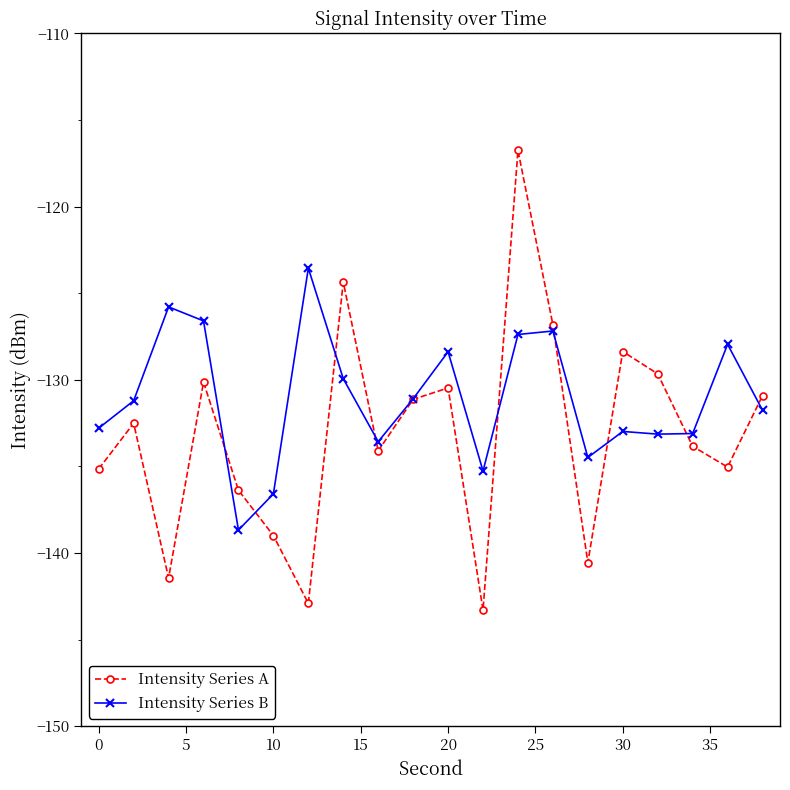

List the series in order of their peak value, lowest first.

Intensity Series B, Intensity Series A